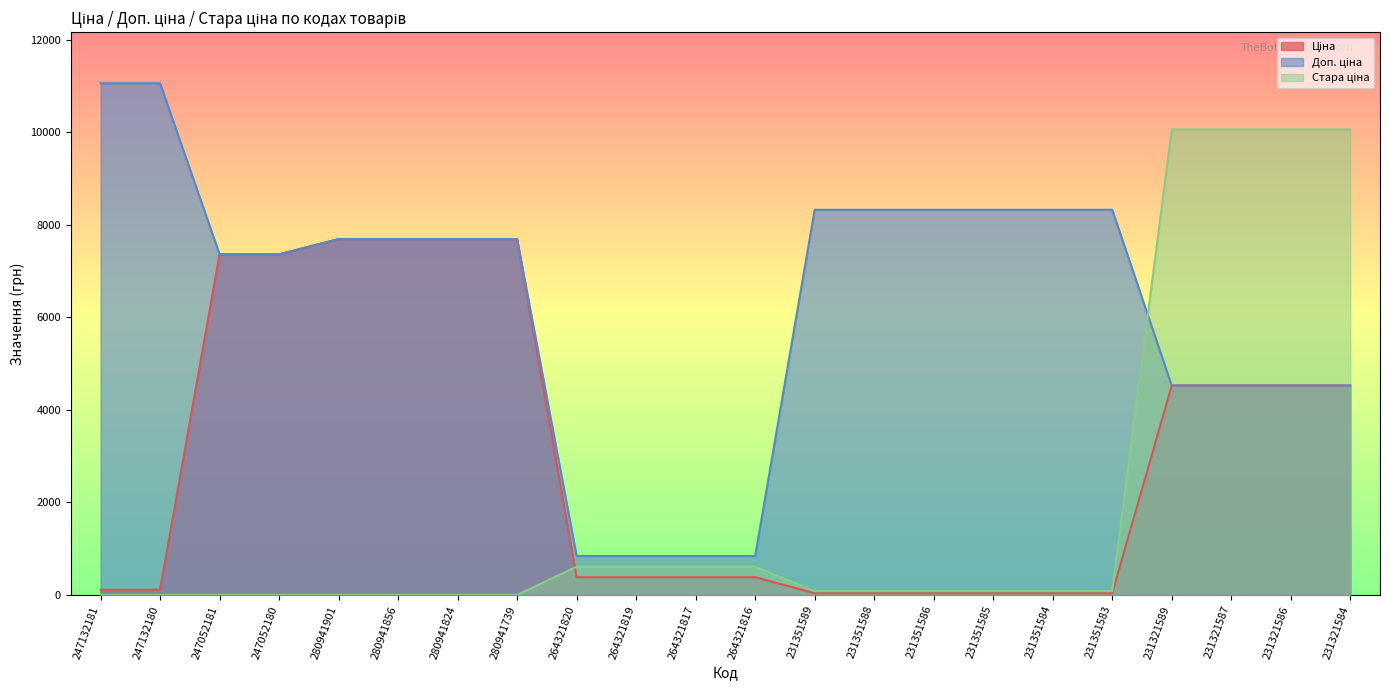

Does the chart have visible grid lines?

No